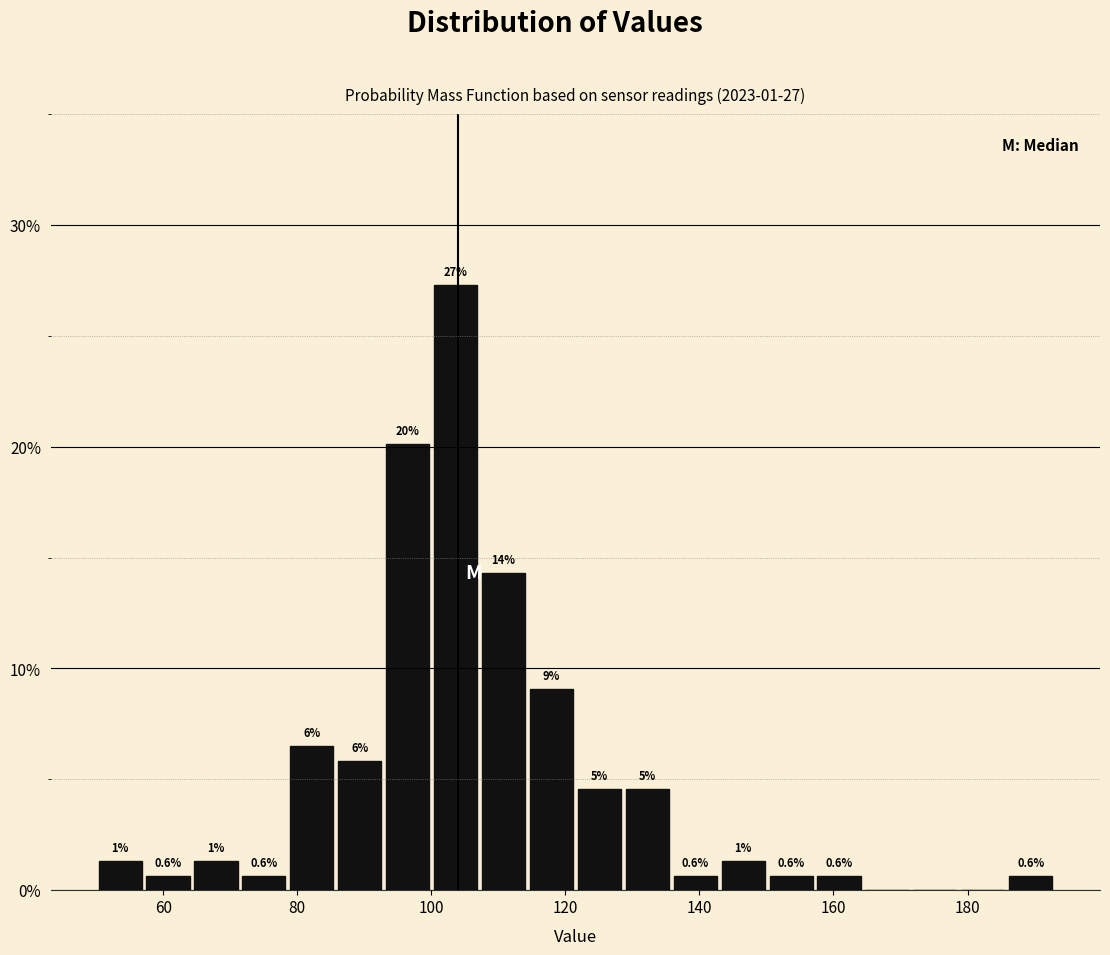

Around what value on the x-axis is the tallest bar? Give the approximate position of its centre, as read against the axis.

104